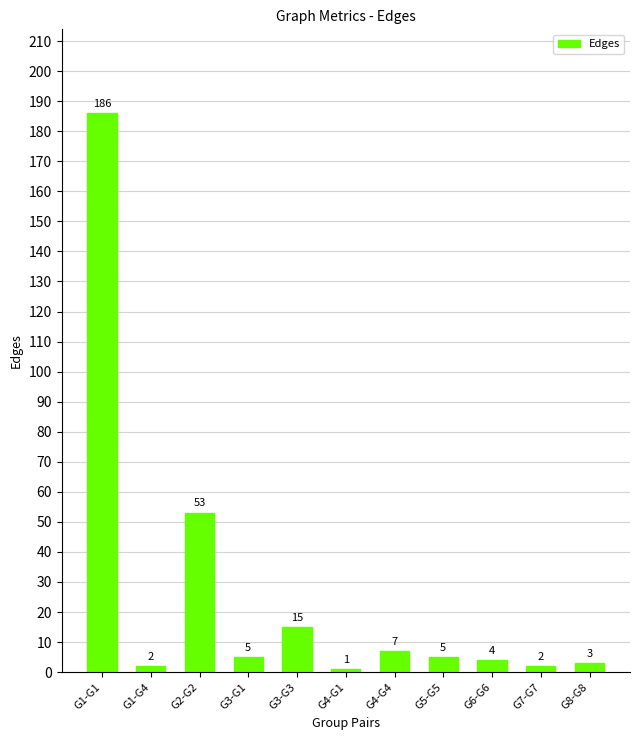

True or false: the data shows 53 at G2-G2.

True